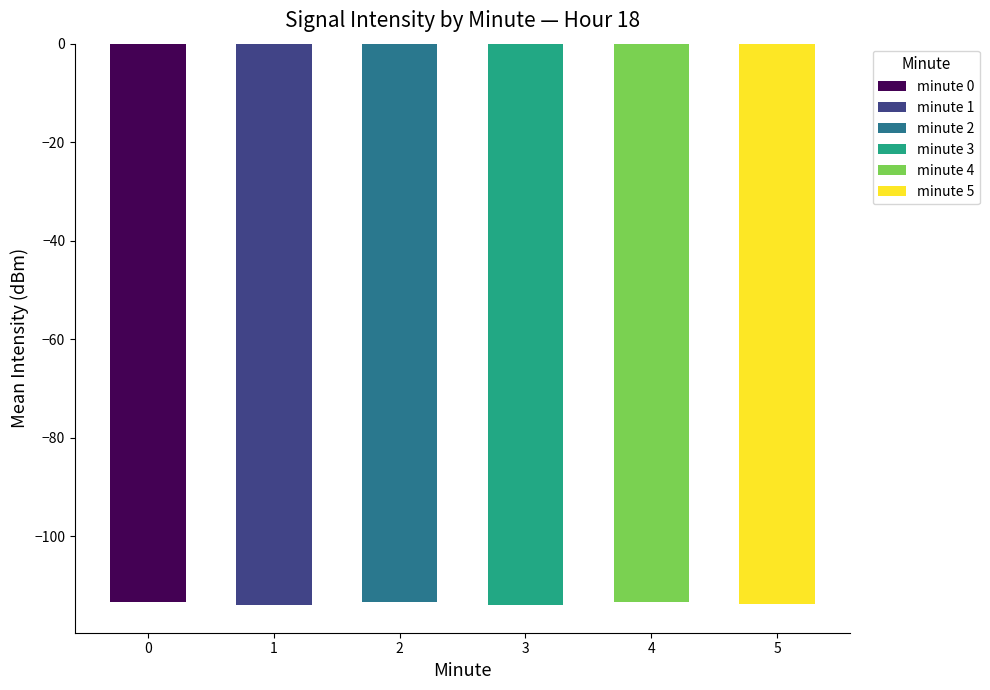

What is the sum of all values?

-681.7